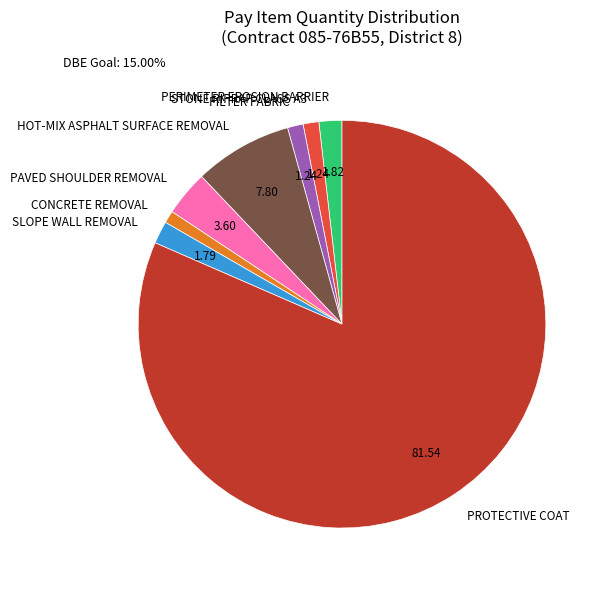

Does any single category account for the majority?

Yes